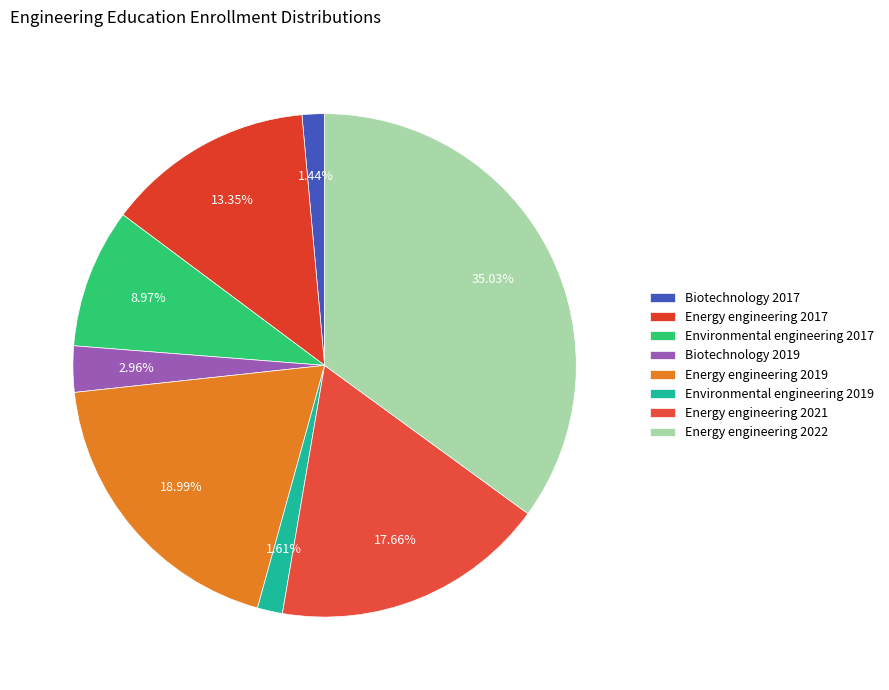

What is the ratio of the value at Biotechnology 2017 to the value at Energy engineering 2019?

0.1